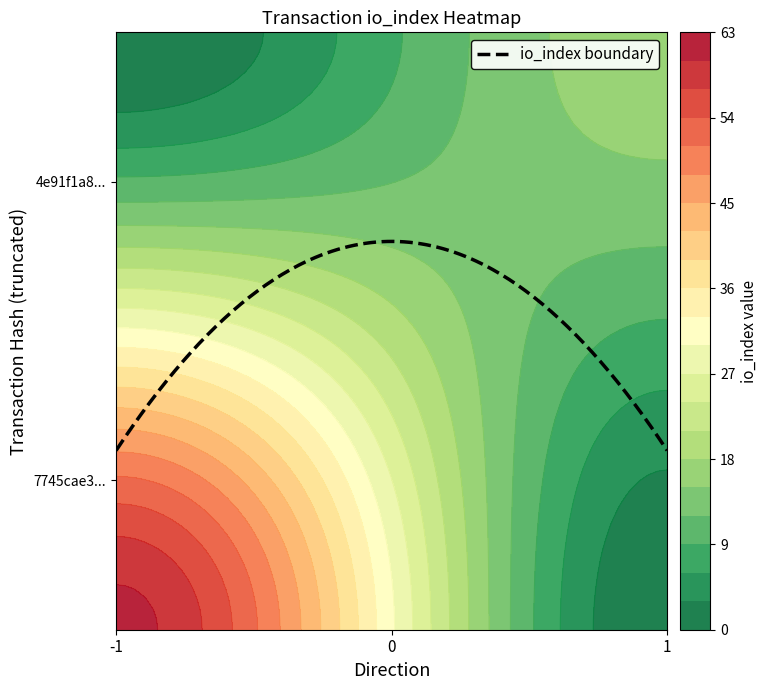

Rank the series by their average value, from highest to lowest.

7745cae35fd4009a7168bda6a50128684e6d574, 4e91f1a87b3c8784565dbaa8c6df9a42a52cf2e